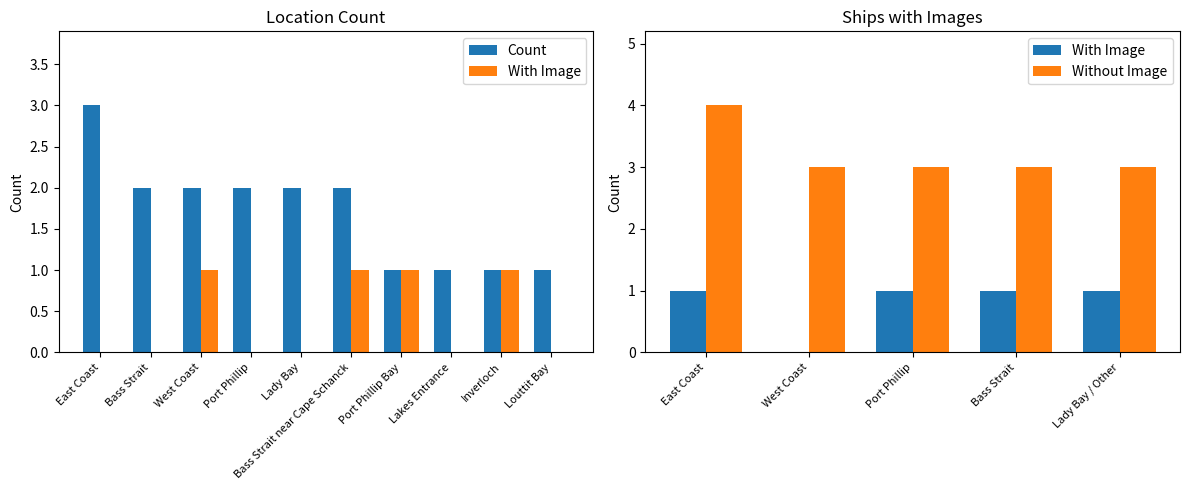

Reading left to right, transcribe all the data shown in this chart.

Count: 3	2	2	2	2	2	1	1	1	1
With Image: 0	0	1	0	0	1	1	0	1	0